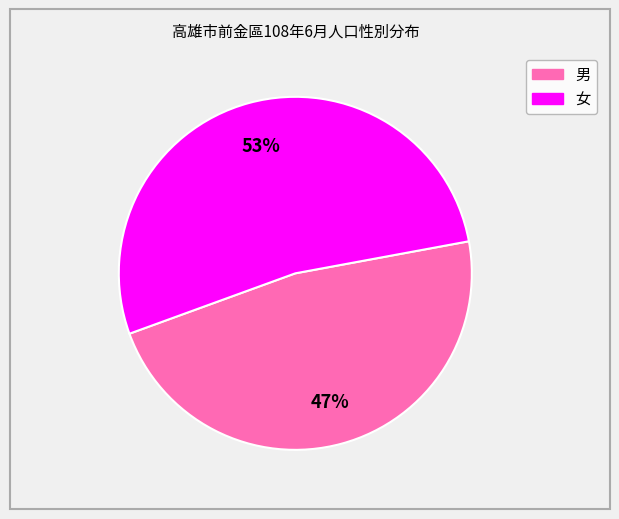

What is the largest slice in the pie chart?

女